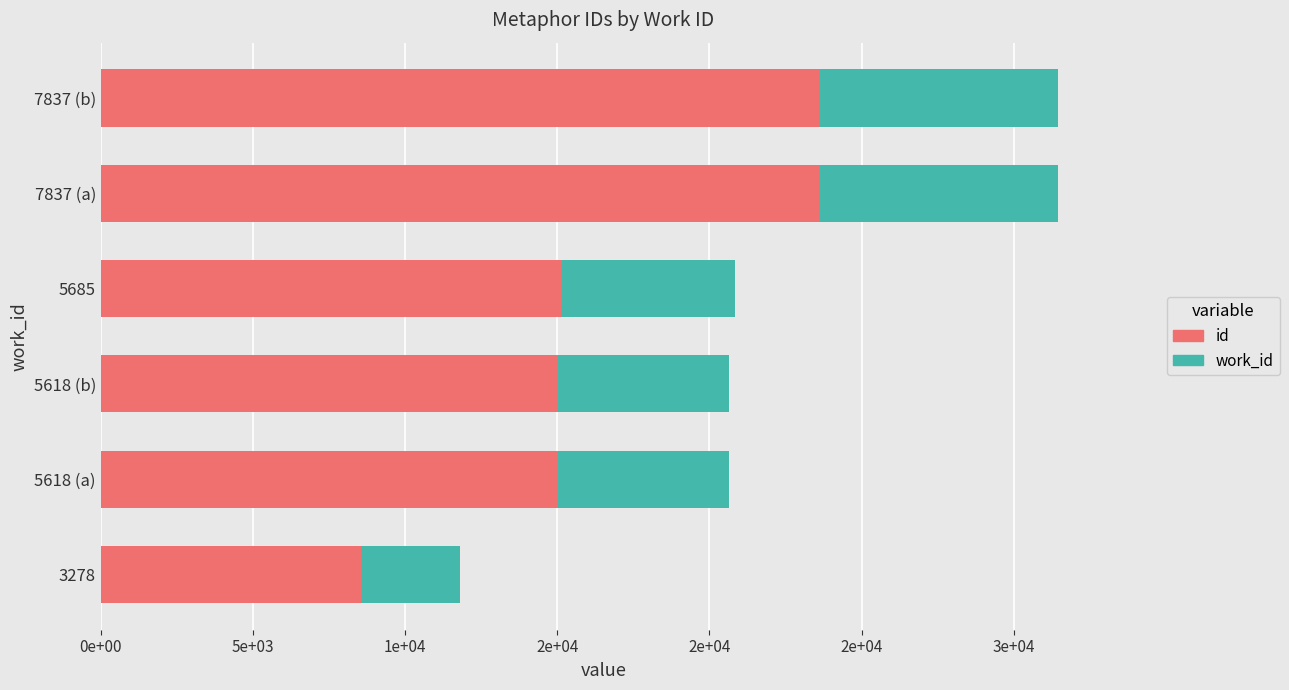

What is the difference between the maximum and minimum values in the work_id series?

4559